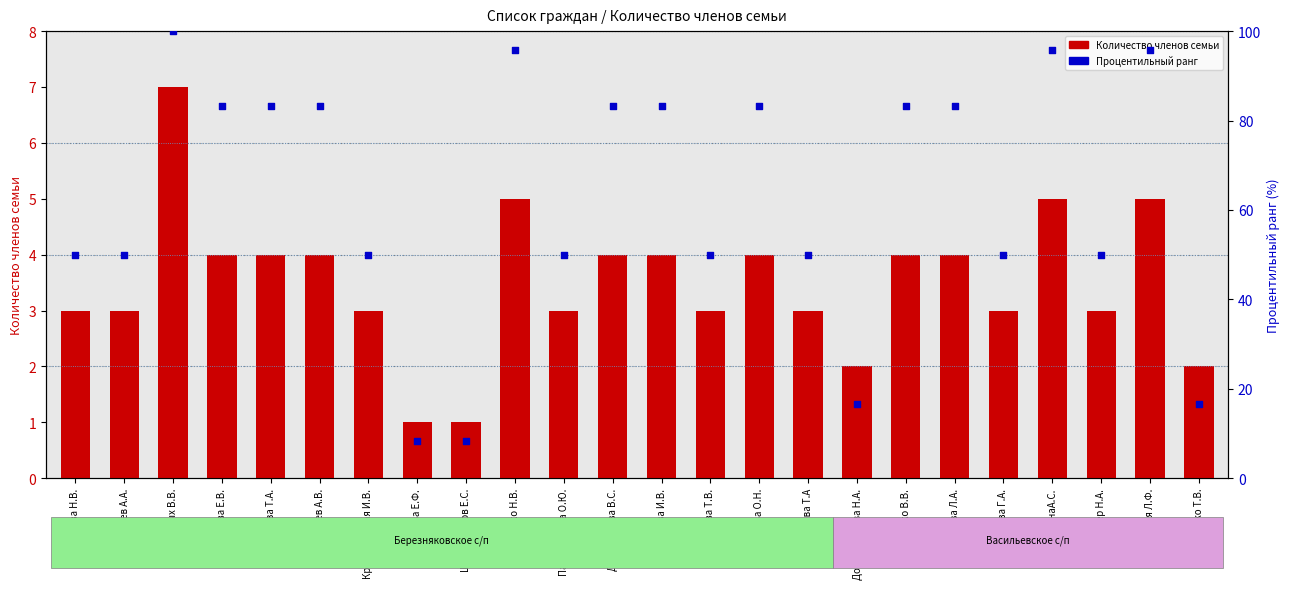

At which category is the sum across all series the highest?

Сороковых В.В.